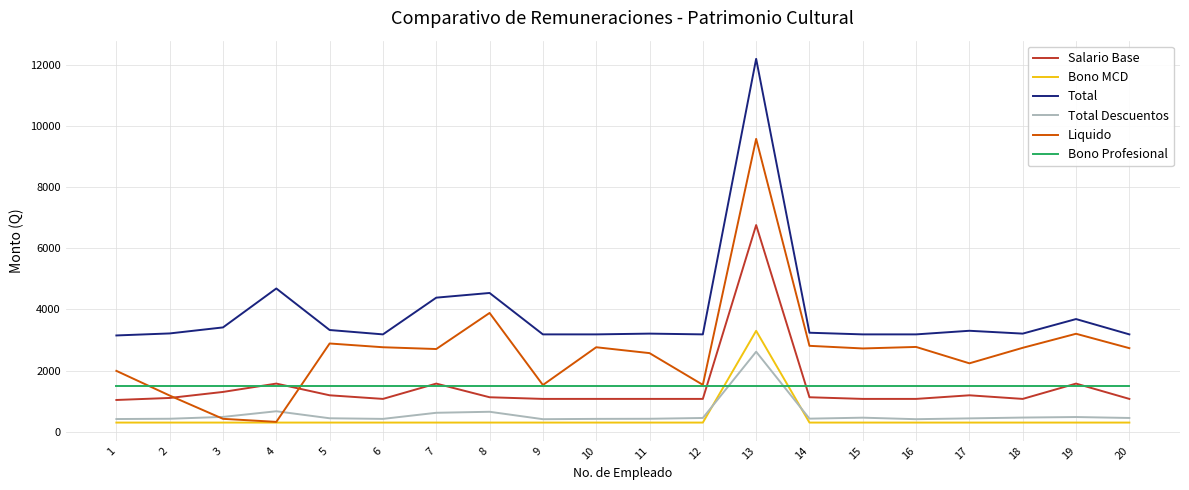

What is the difference between the second highest and minimum values in the Total series?

1536.0